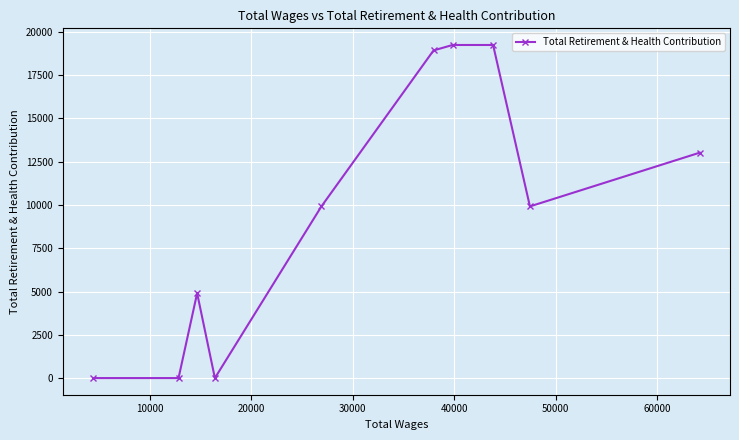

Reading left to right, what are all the values shown in this chart?

0	0	4904	0	9919	18931	19246	19246	9919	13023